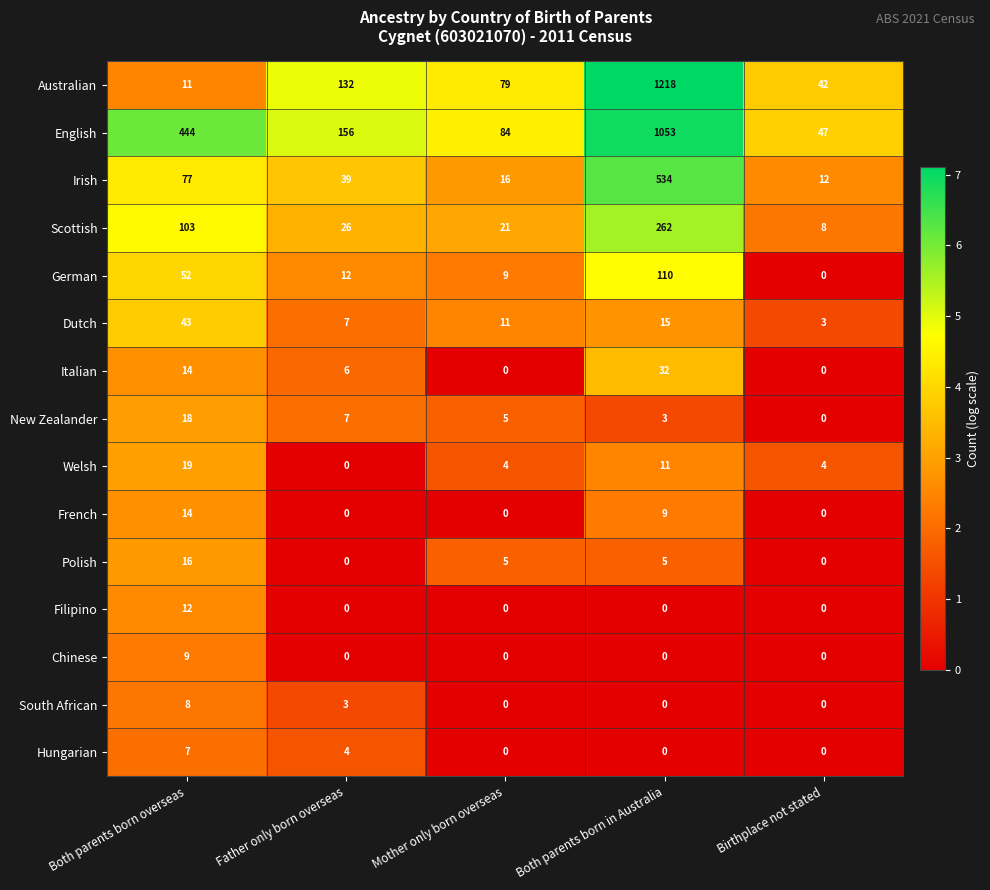

At which category does the chart reach its peak across all series?

Both parents born in Australia